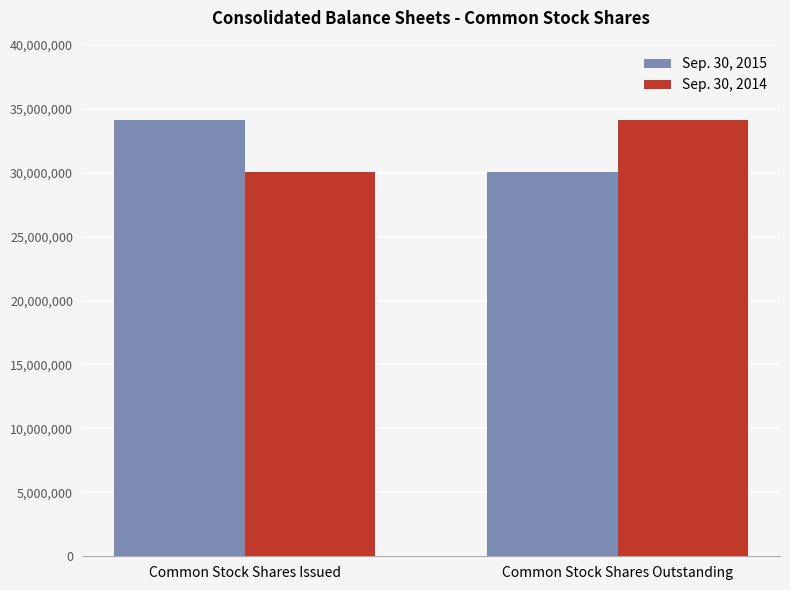

What is the total value across all series at Common Stock Shares Issued?

64143181